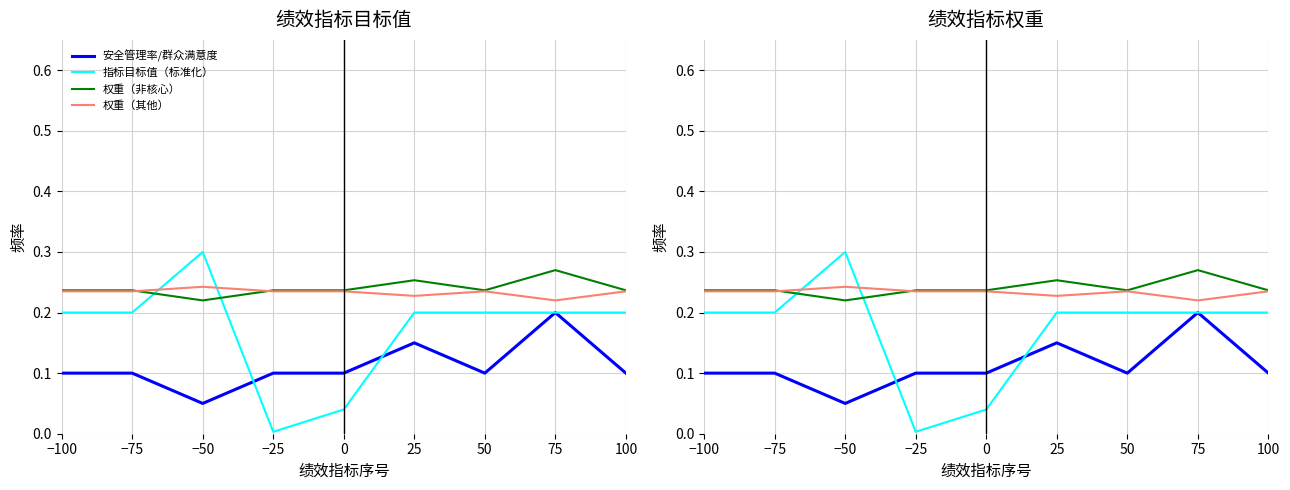

What is the label of the 3rd point from the right?

50